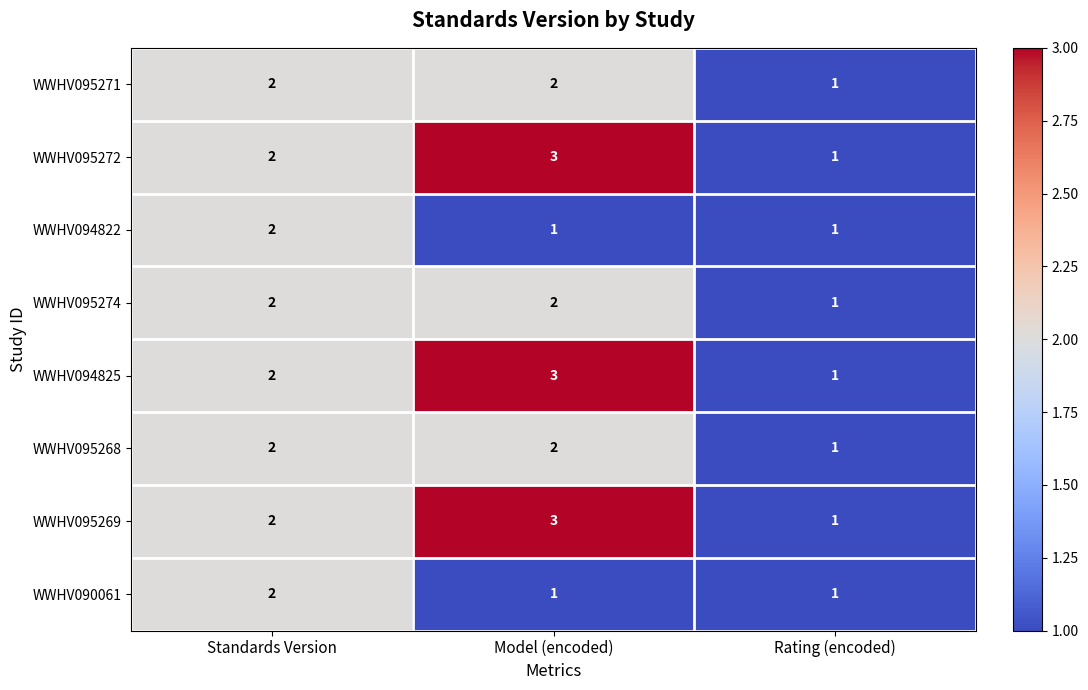

What is the greatest value displayed?

3